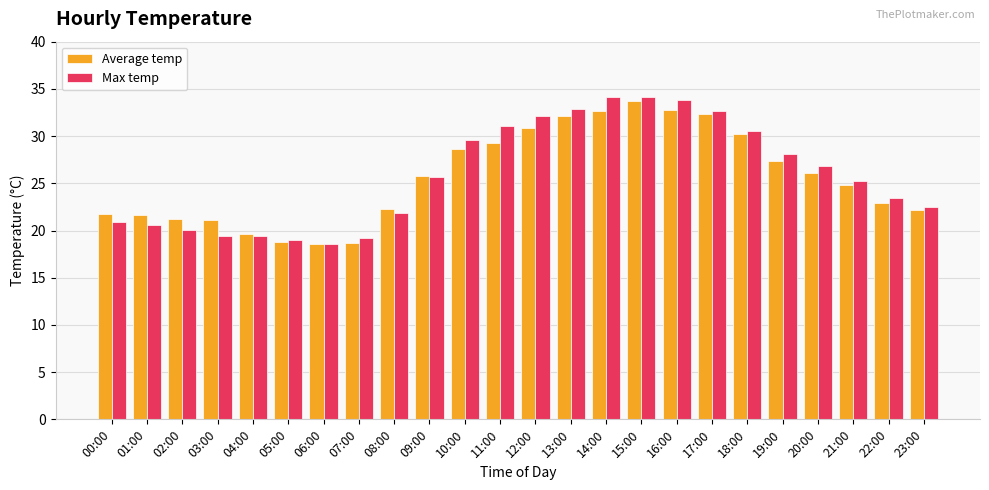

At how many categories does at least one series exceed 20?

20